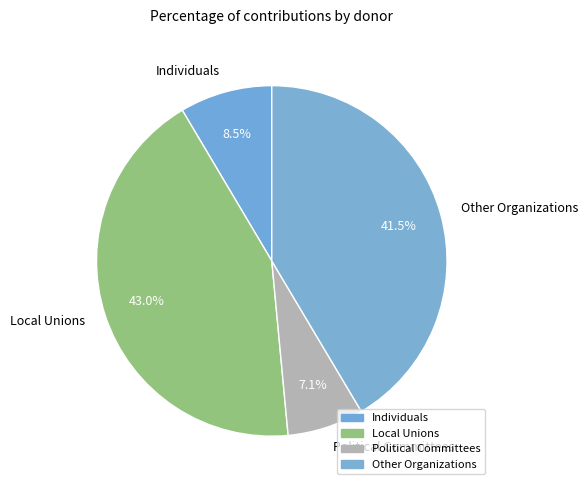

How many slices are in this pie chart?

4